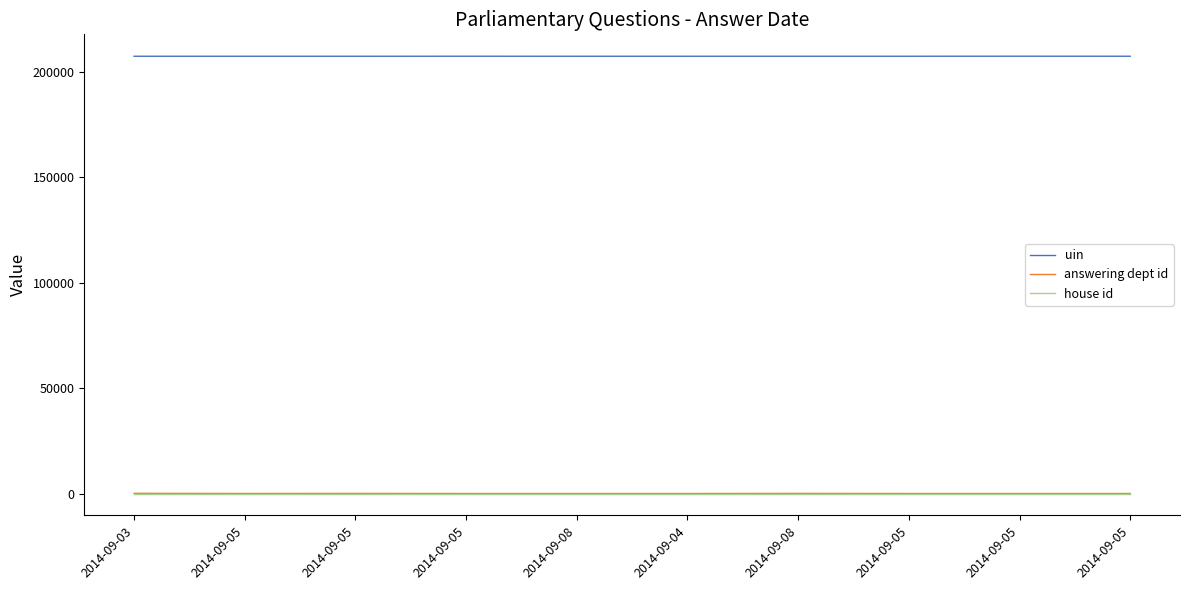

What value does the uin series have at 2014-09-05, to the nearest 10?

207260